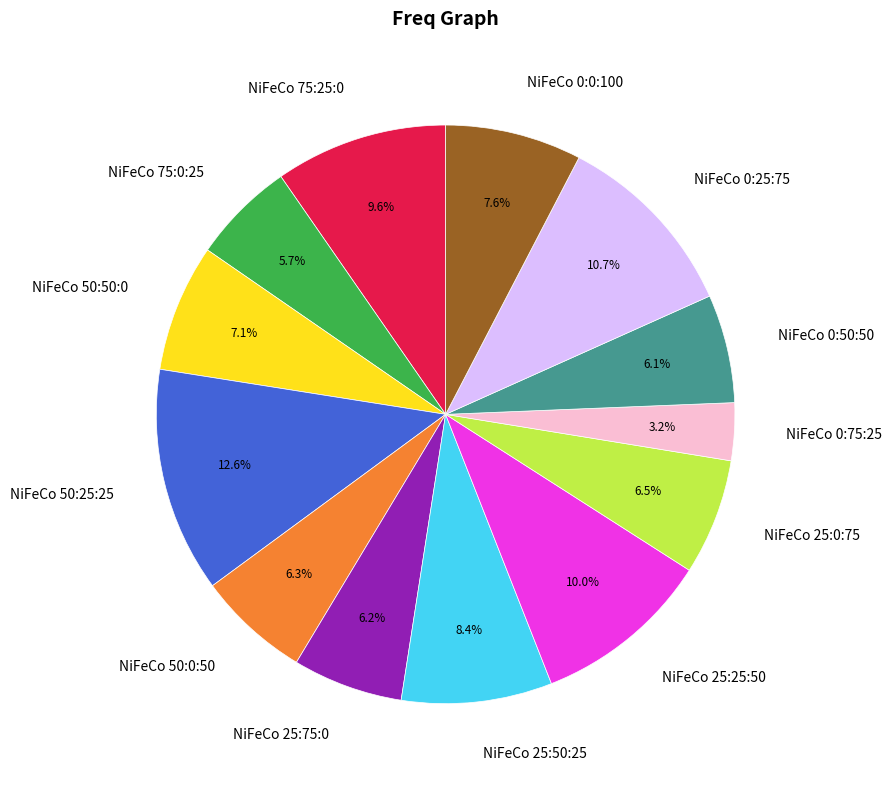

Which category has the biggest portion of the pie?

NiFeCo 50:25:25